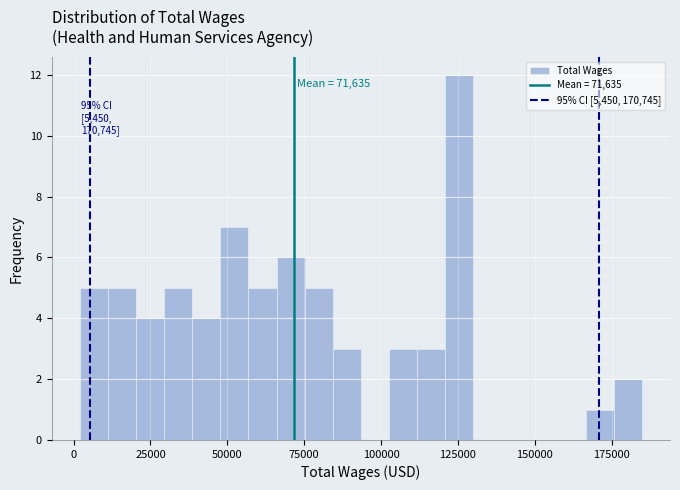

Read against the x-axis, roughly where is the centre of the tallest bar?

125000